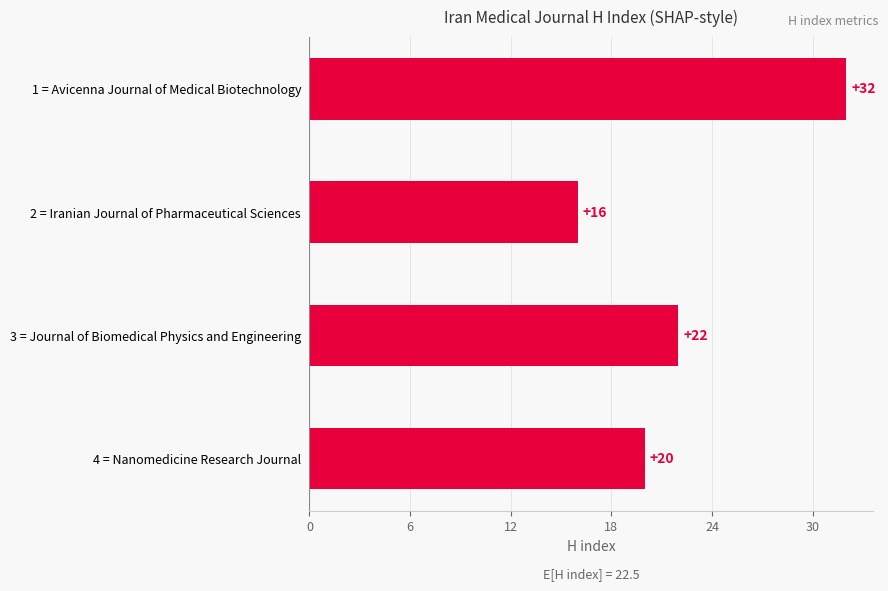

What is the greatest value displayed?

32